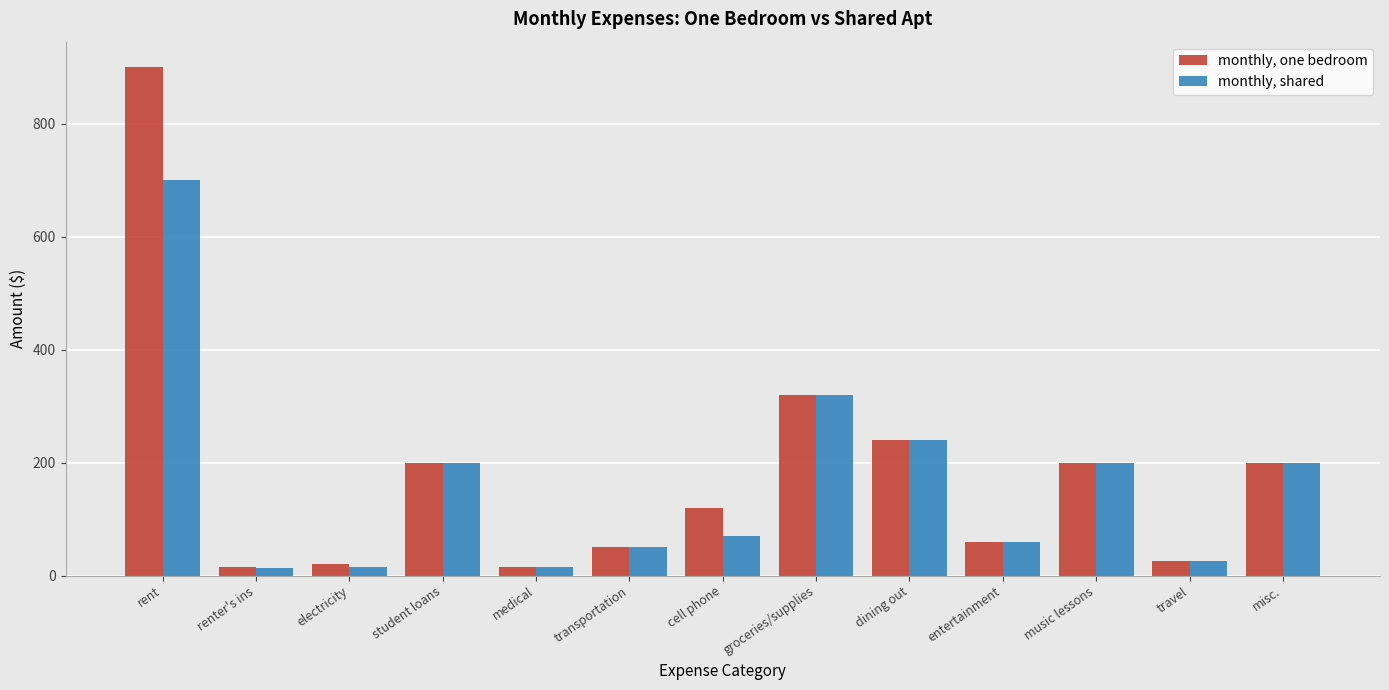

Is it true that monthly, shared equals 320.0 at groceries/supplies?

True